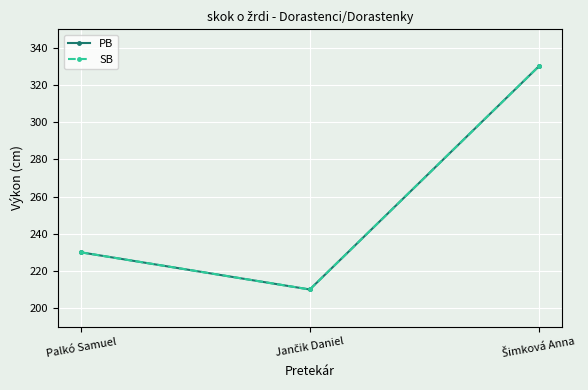

At which category is the sum across all series the highest?

Šimková Anna